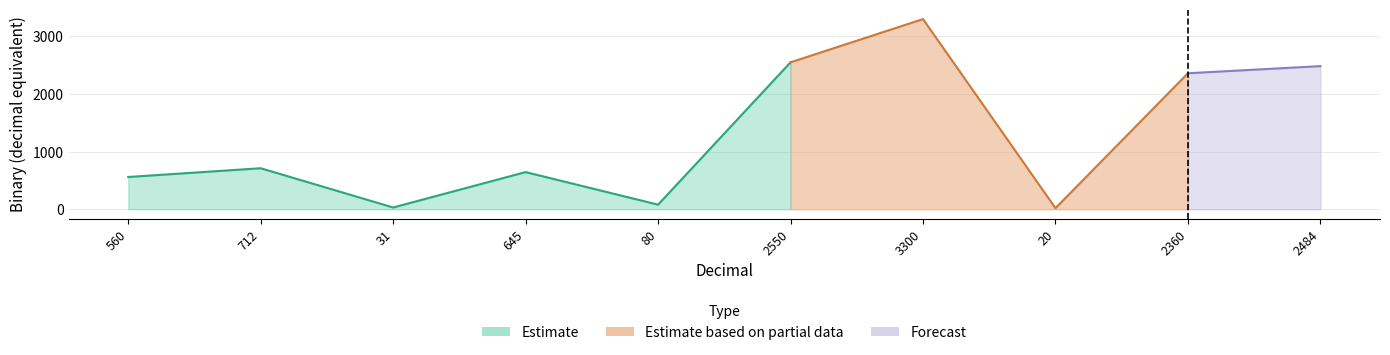

List the labels in order of value, smallest first.

20, 31, 80, 560, 645, 712, 2360, 2484, 2550, 3300